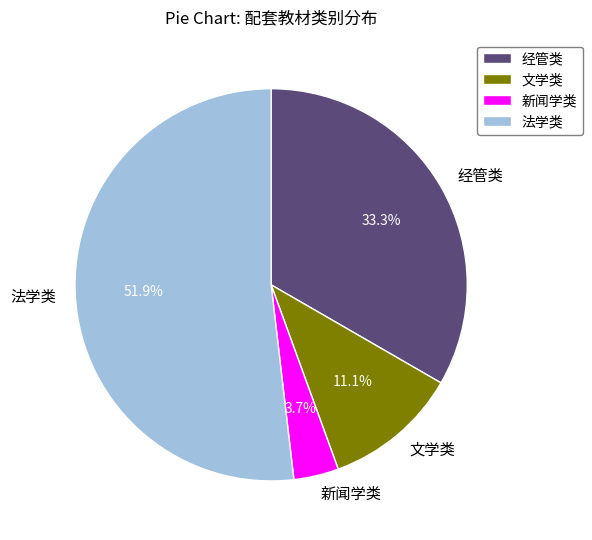

Count the number of slices in the pie.

4